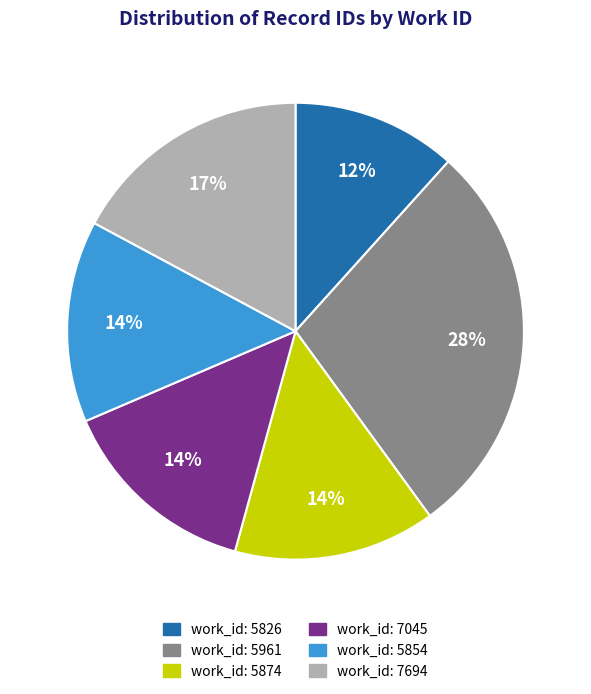

Is there any slice that represents more than half of the pie?

No